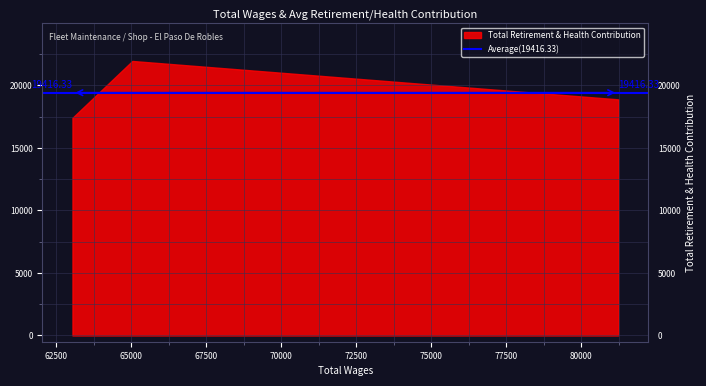

Reading left to right, list all the values displayed in this chart.

81226.0=18886	65033.0=21955	63039.0=17408